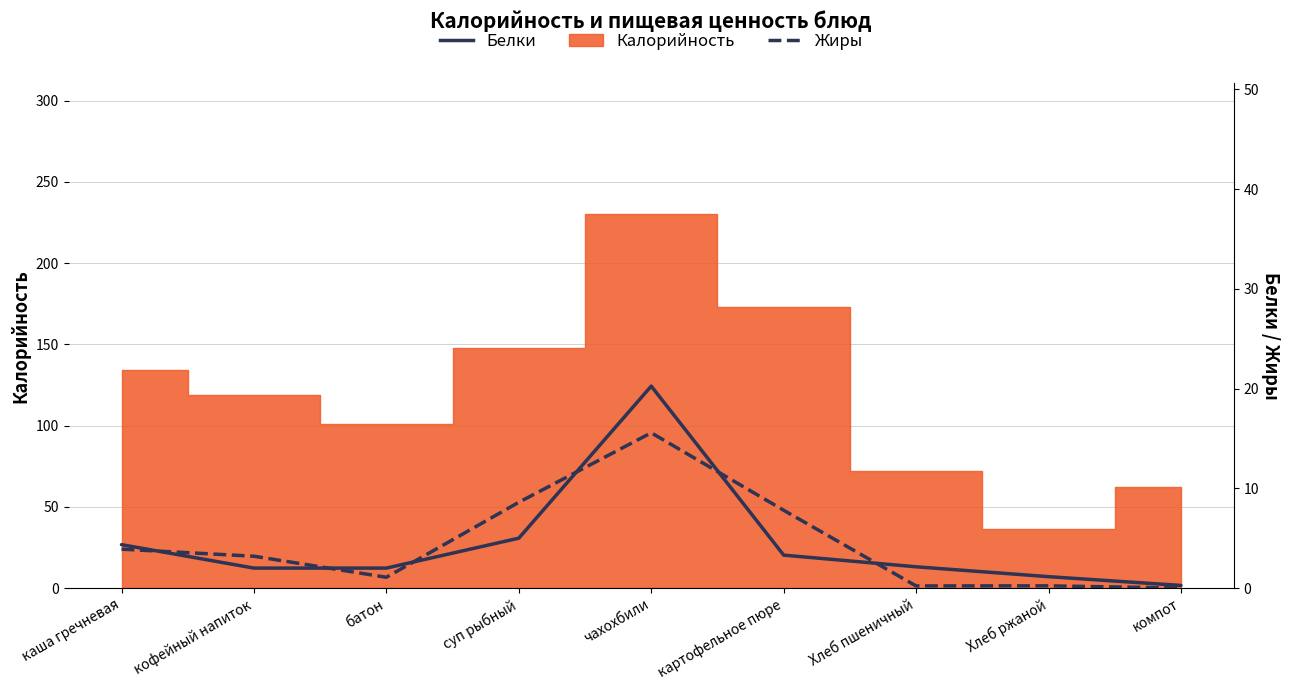

Where do Белки and Жиры first cross each other?

каша гречневая and кофейный напиток